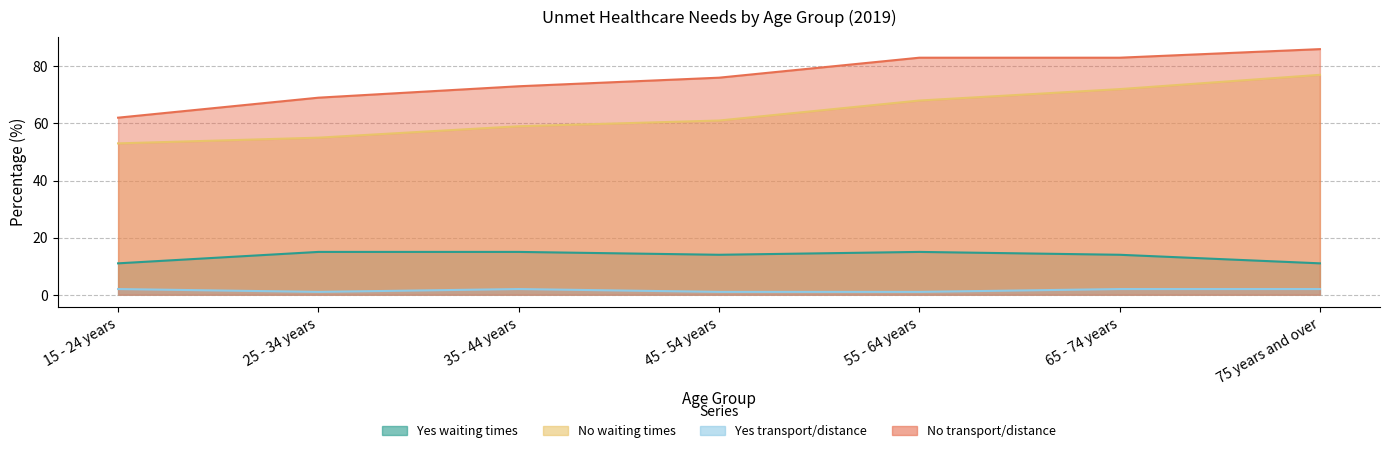

Which series has the largest total across all categories?

No transport/distance